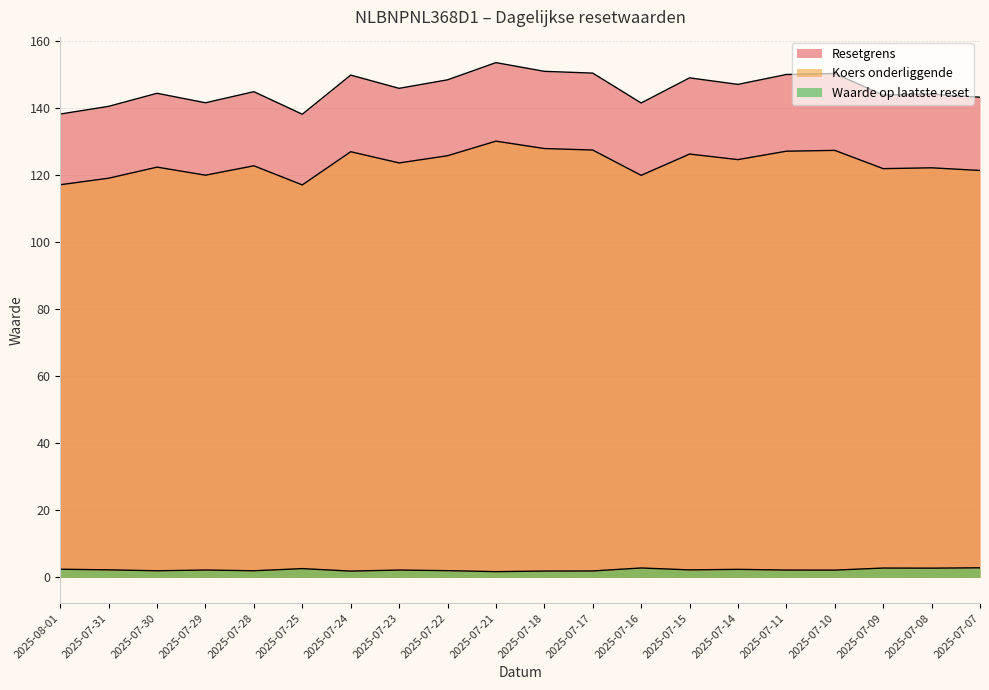

What is the label of the 7th point from the left?

2025-07-24